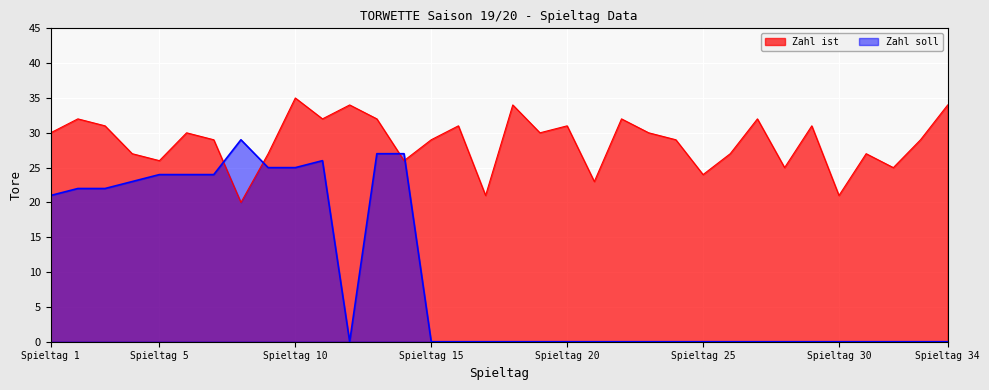

After their last crossing, which series has the higher values: Zahl ist or Zahl soll?

Zahl ist